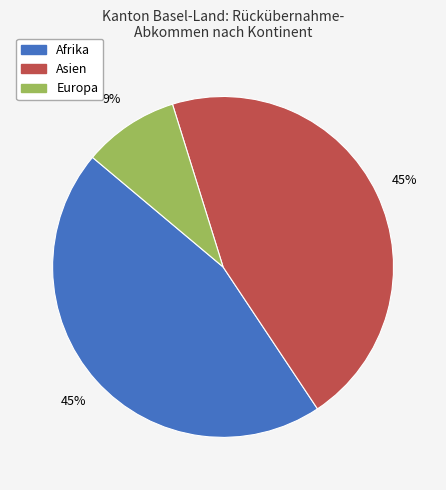

Does Afrika represent more than half of the total?

No